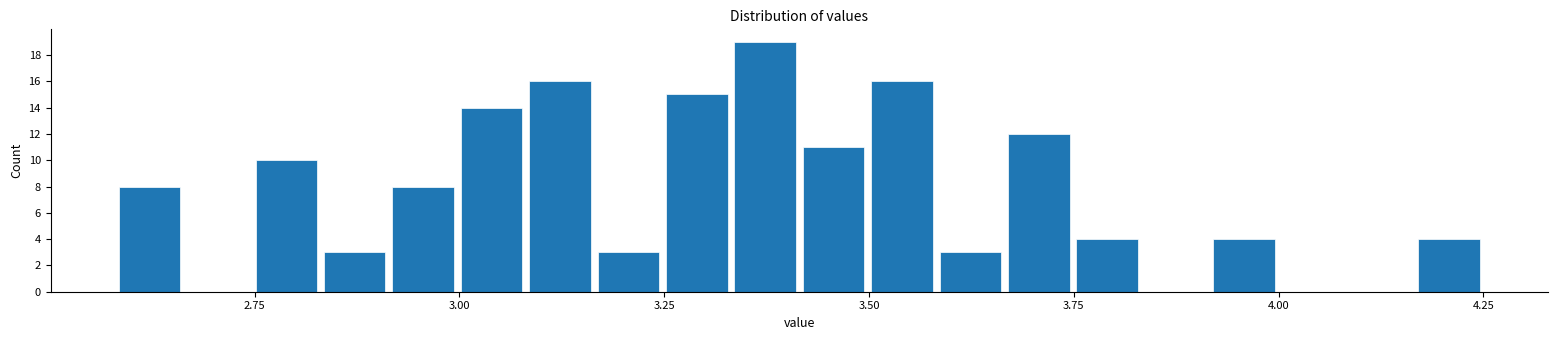

Around what value on the x-axis is the tallest bar? Give the approximate position of its centre, as read against the axis.

3.35